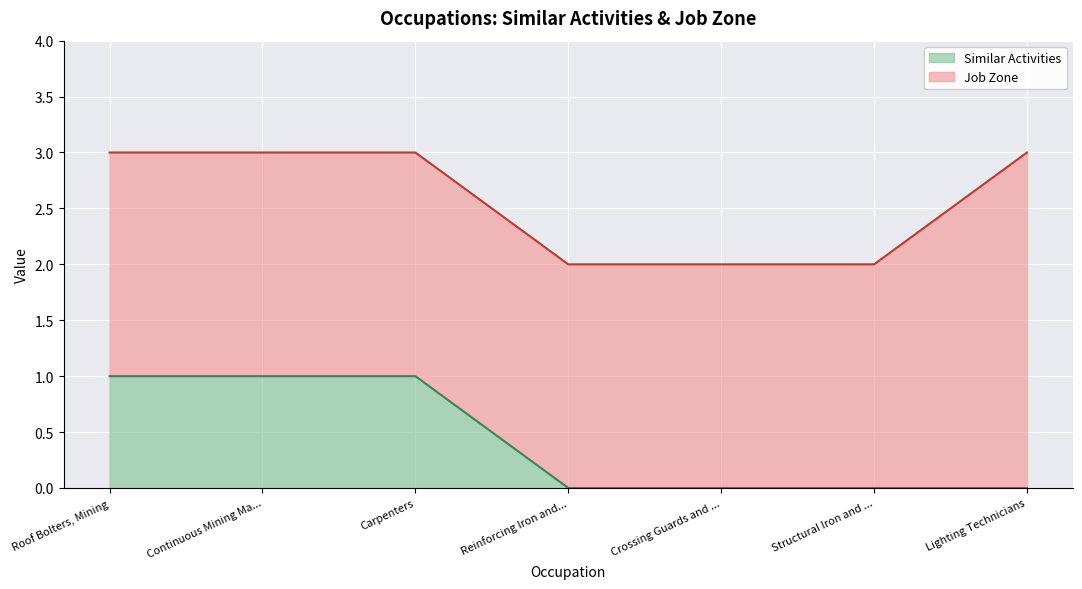

What is the total value across all series at Carpenters?

3